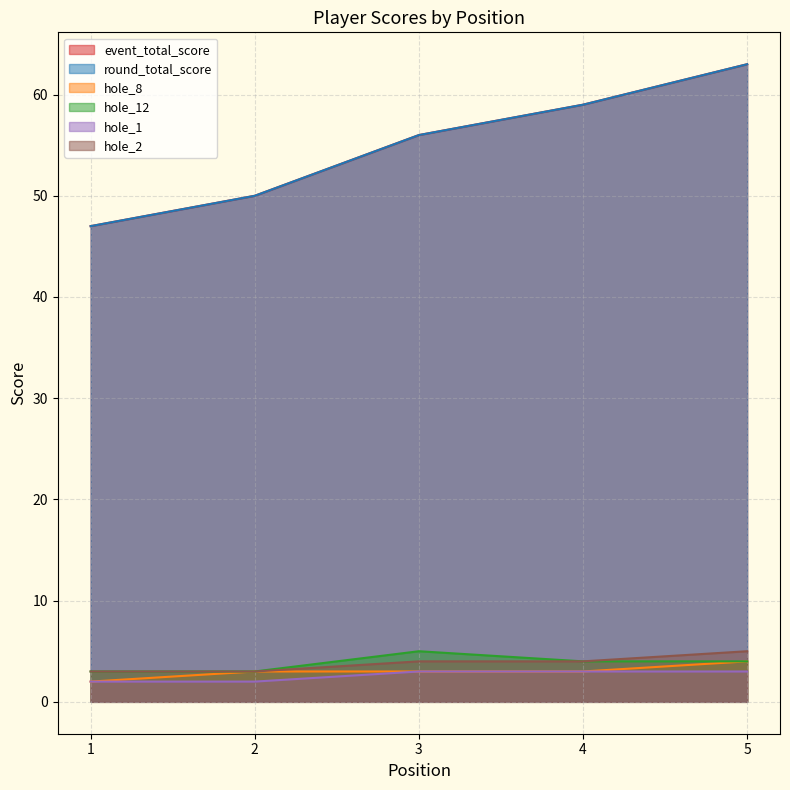

Where is round_total_score nearest to the value 55?

3